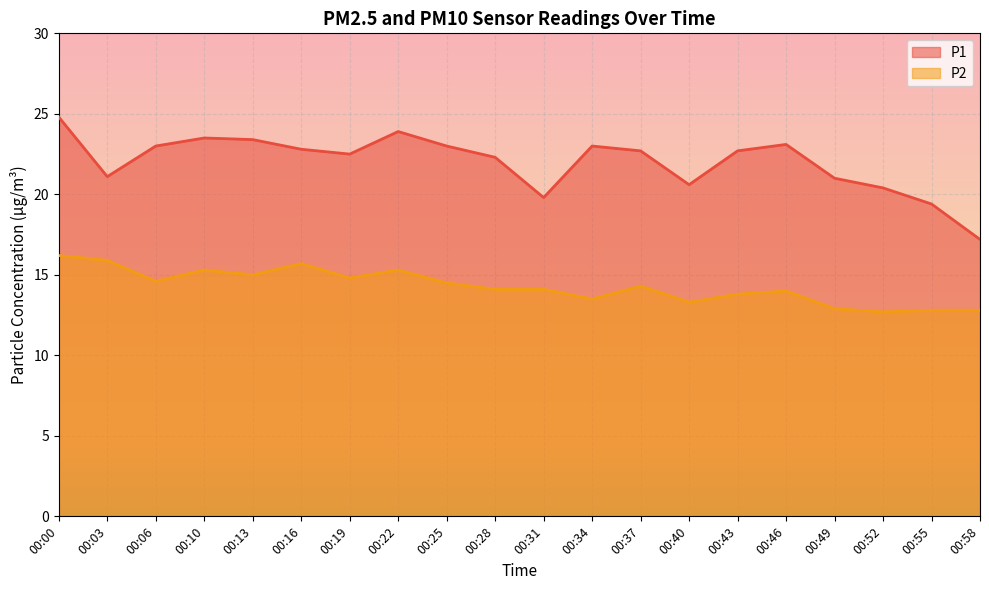

What is the maximum value shown in the chart?

24.8